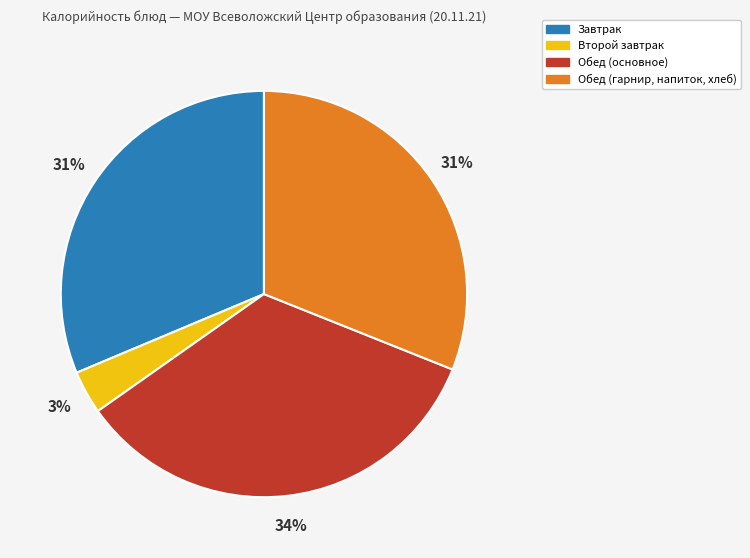

Approximately how many times larger is the value at Обед (гарнир, напиток, хлеб) compared to Завтрак?

1.0